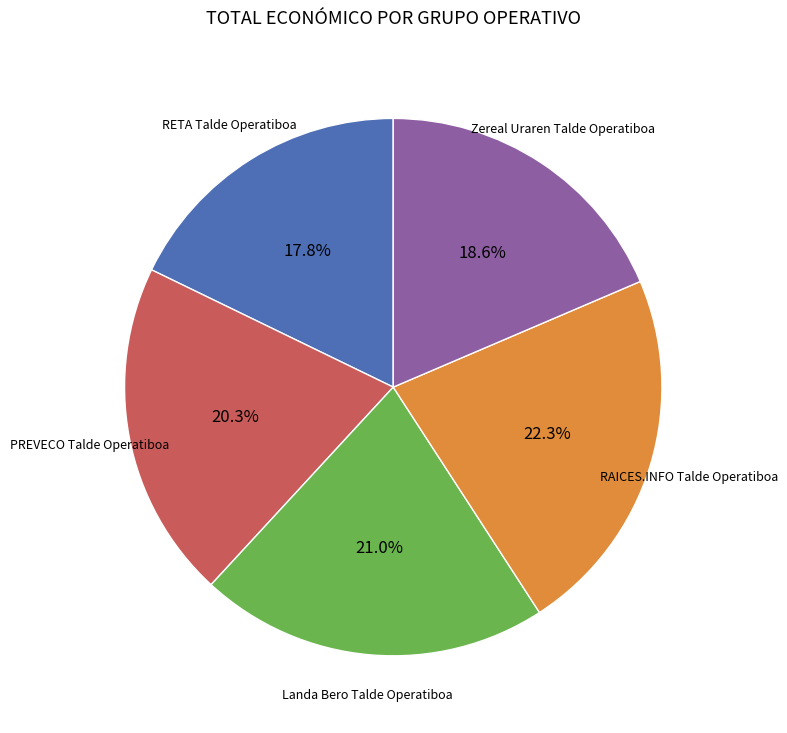

Does any single category account for the majority?

No